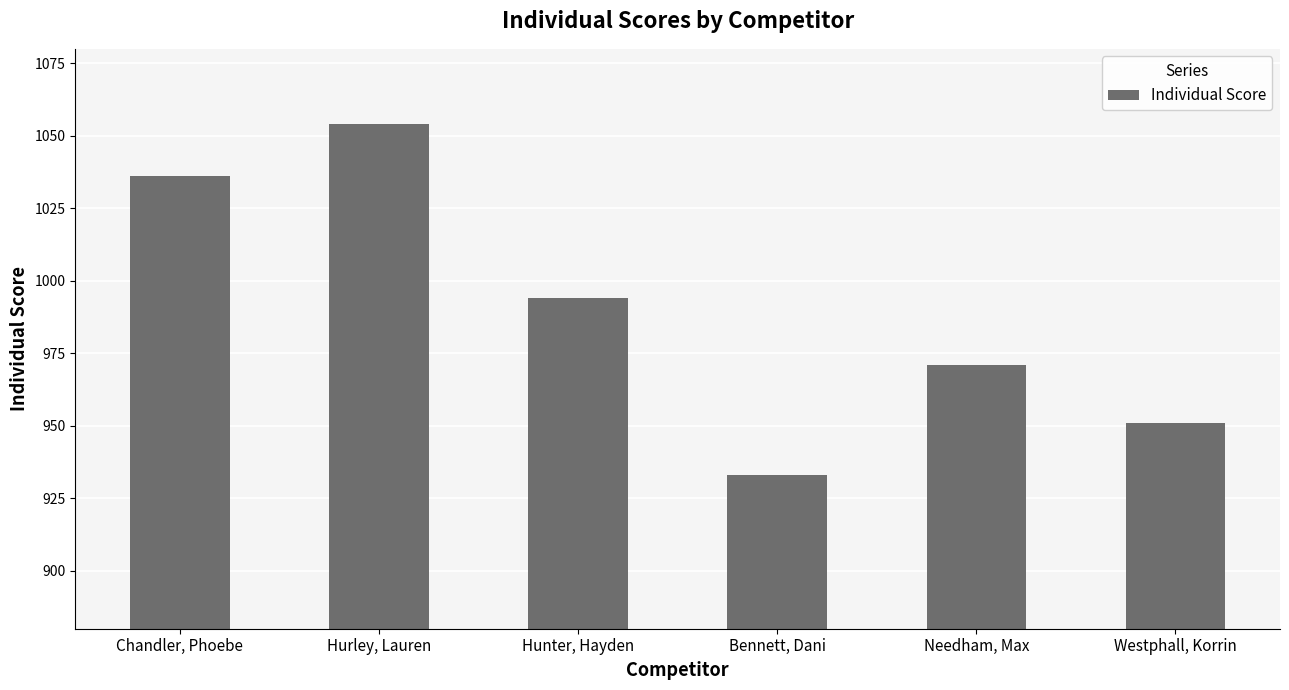

Which category has the highest value across all series?

Hurley, Lauren